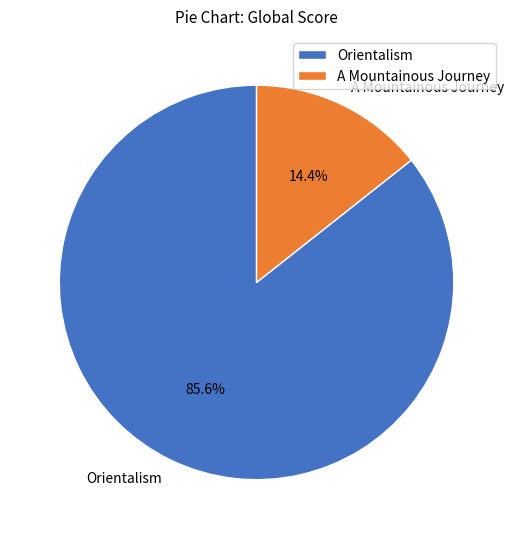

The A Mountainous Journey slice represents 14% of the pie. True or false?

True